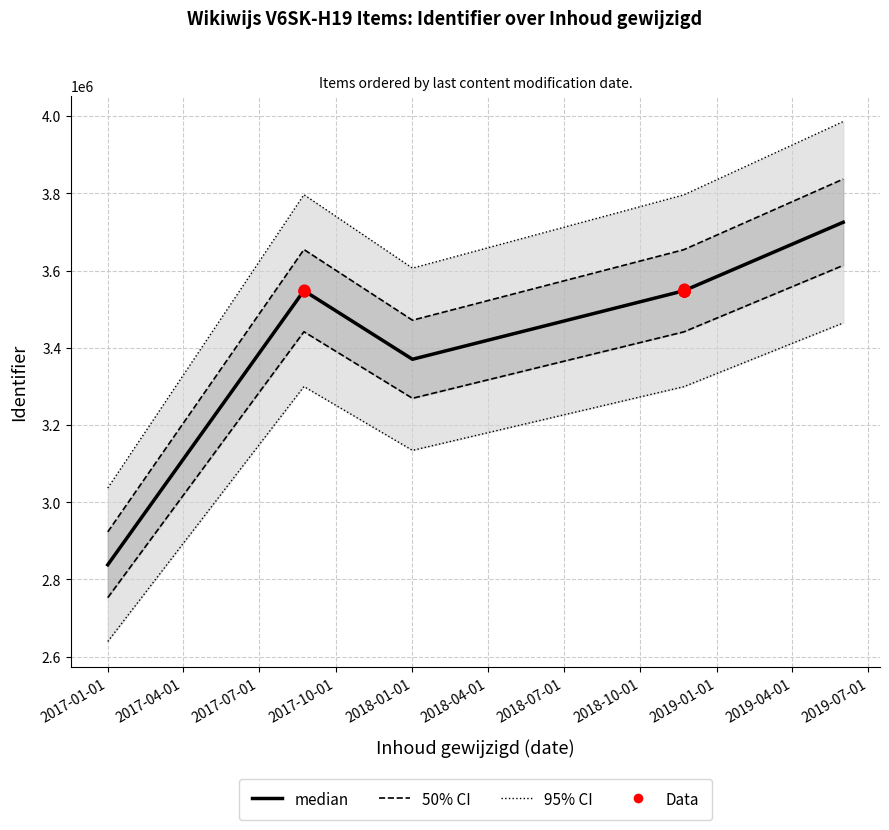

Which has a higher value, 2018-11-22 or 2017-08-24?

2018-11-22